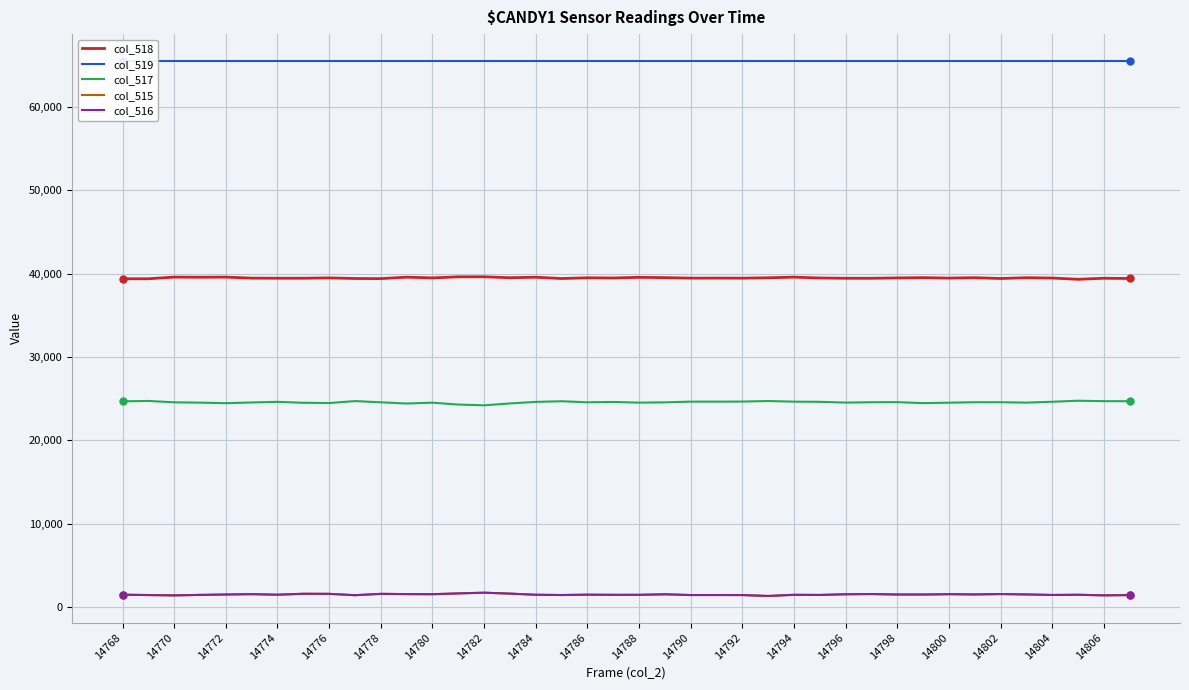

True or false: col_518 and col_519 intersect in this chart.

False